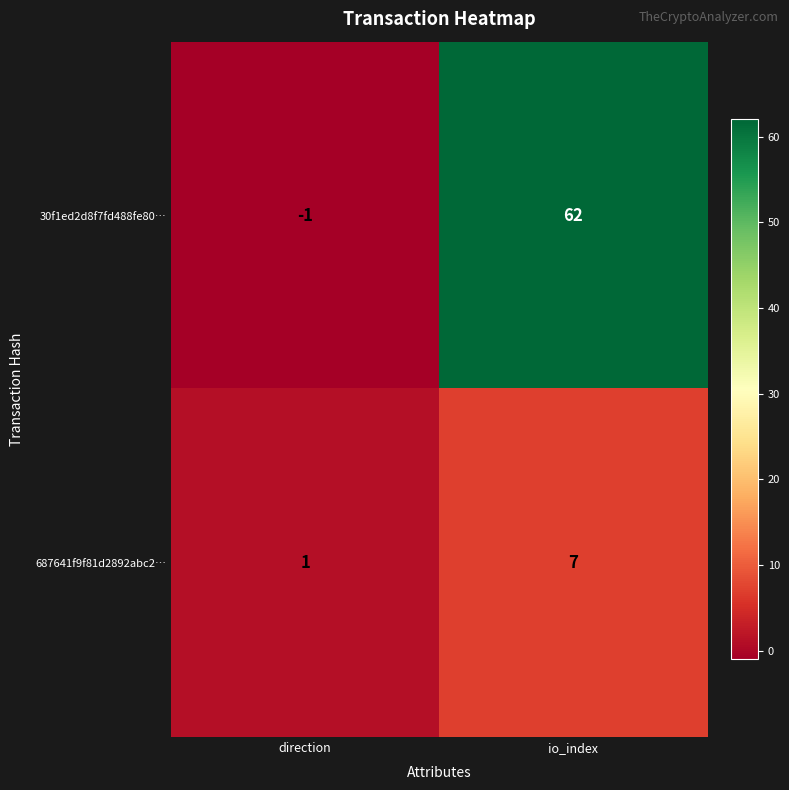

True or false: 687641f9f81d2892abc2… has a value of 1 at direction.

True